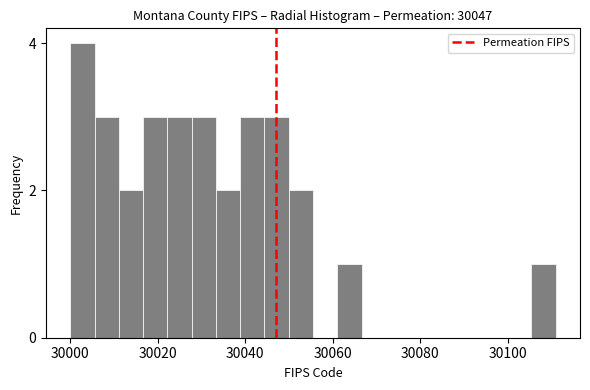

Around what value on the x-axis is the tallest bar? Give the approximate position of its centre, as read against the axis.

30002